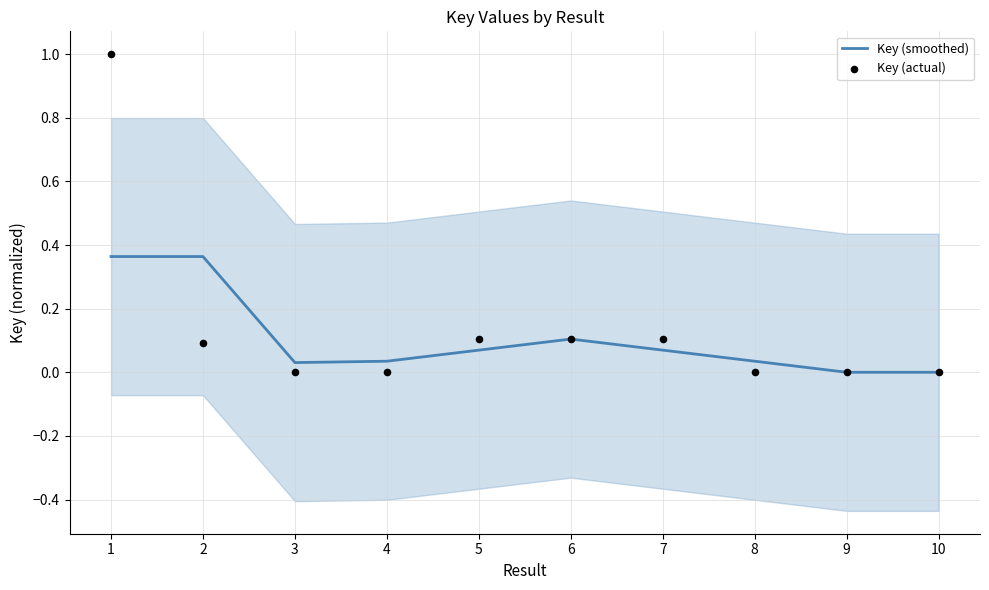

The Key (smoothed) series shows 0.1 at 8. True or false?

False